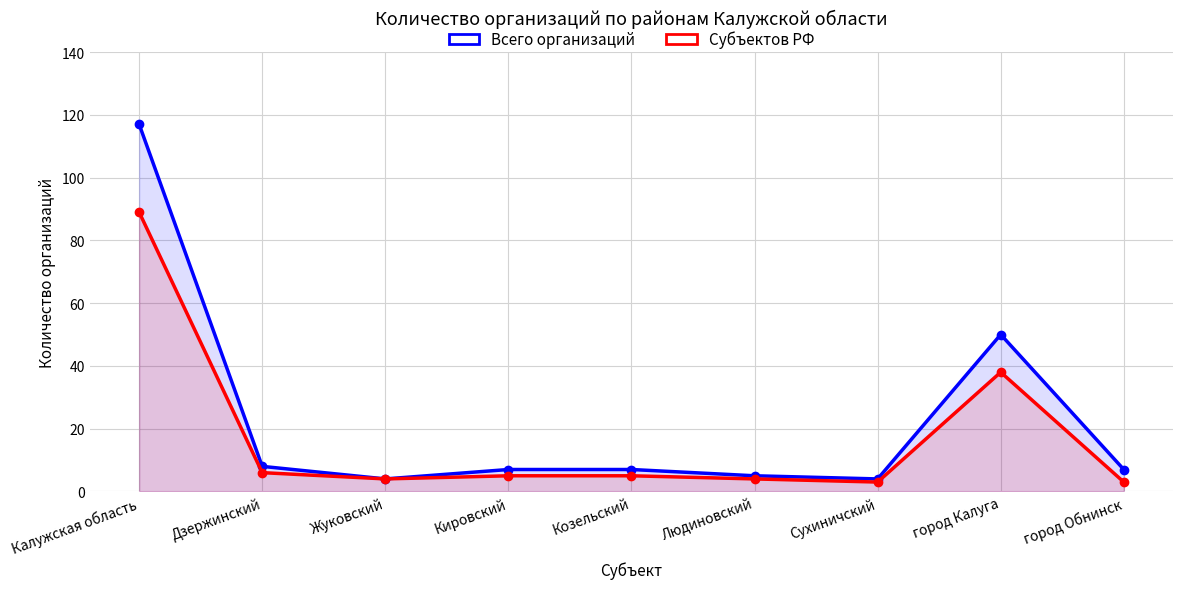

Does the chart have visible grid lines?

Yes